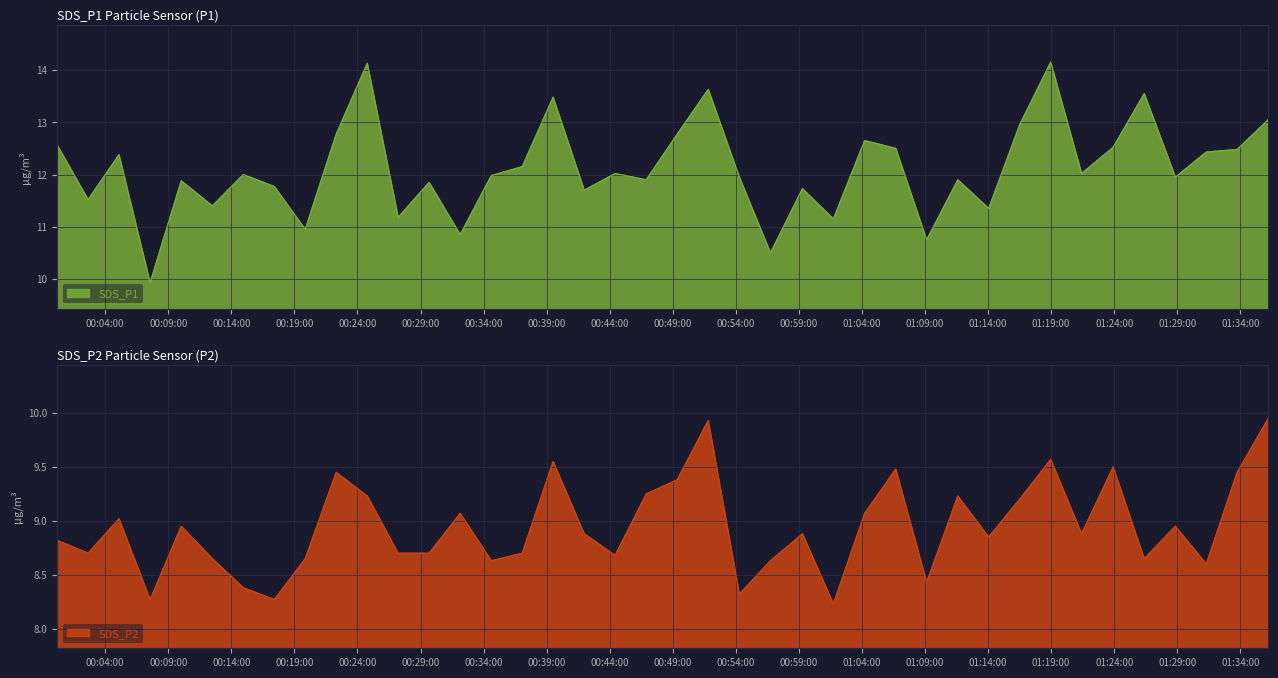

At which category does the chart reach its peak across all series?

2022/04/04 01:18:58